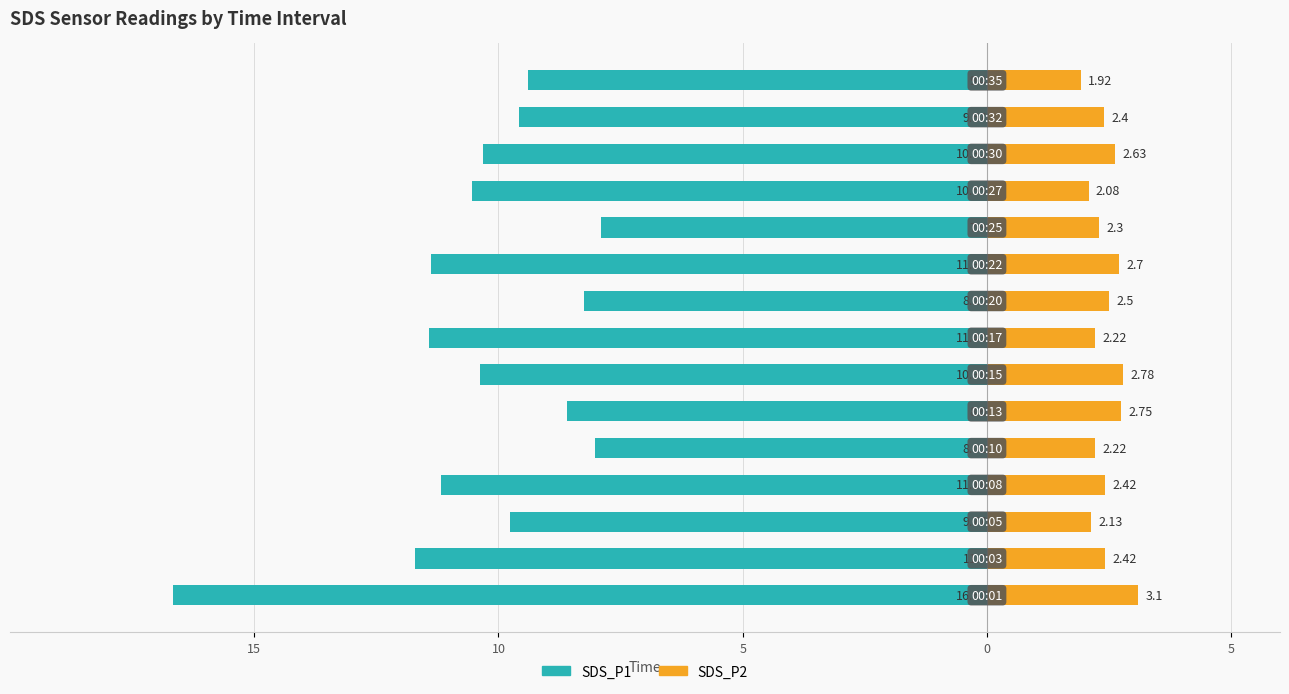

How many bars are there in total?

30